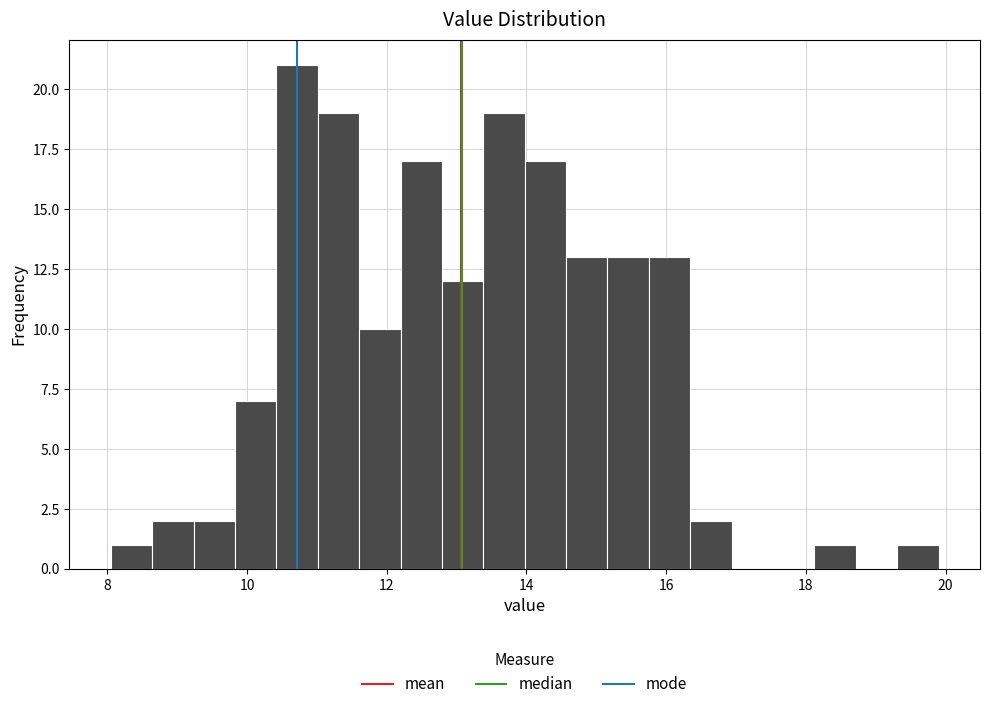

Read against the x-axis, roughly where is the centre of the tallest bar?

10.8